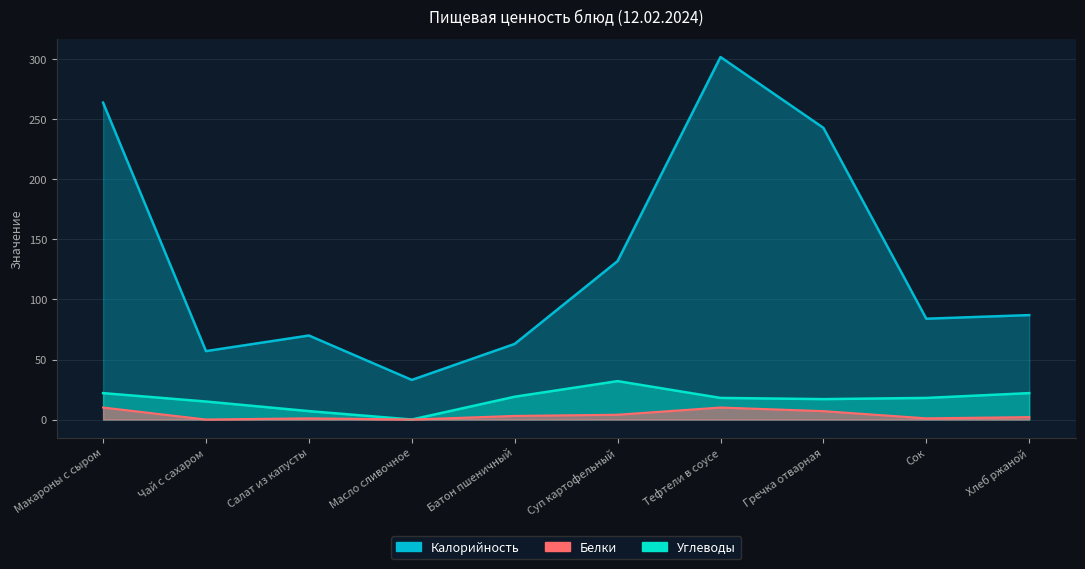

The Белки series shows -4 at Чай с сахаром. True or false?

False